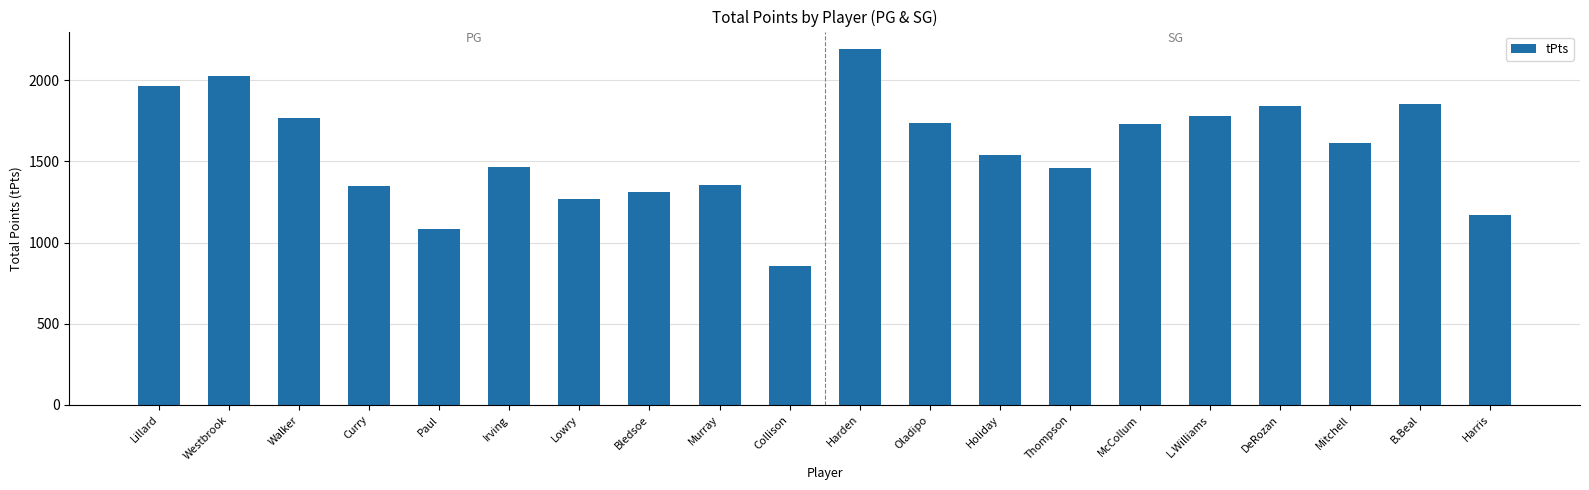

True or false: the data shows 2318 at Holiday.

False